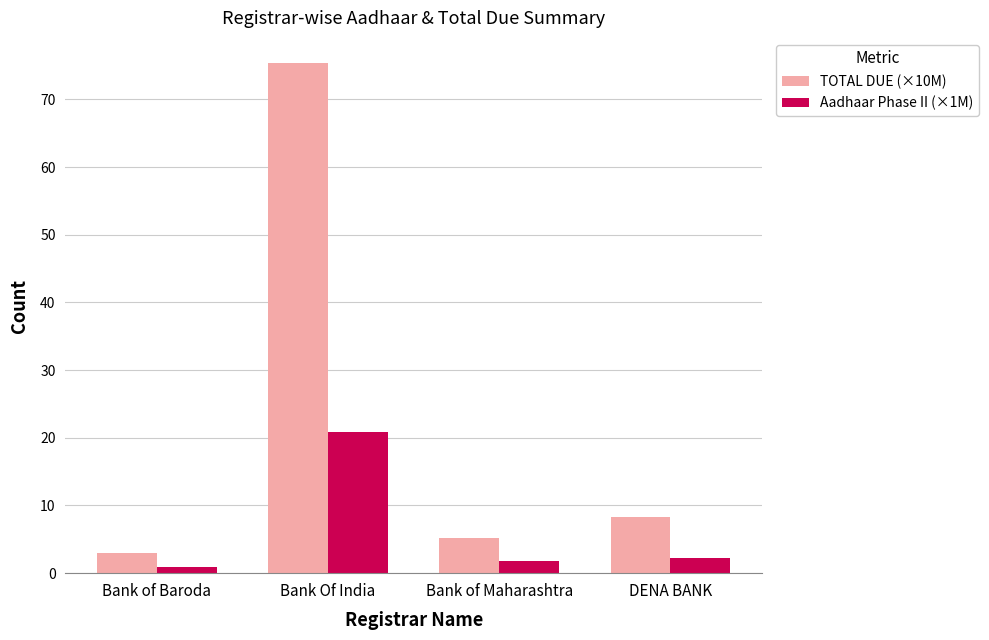

What is the label of the 1st bar from the right?

DENA BANK